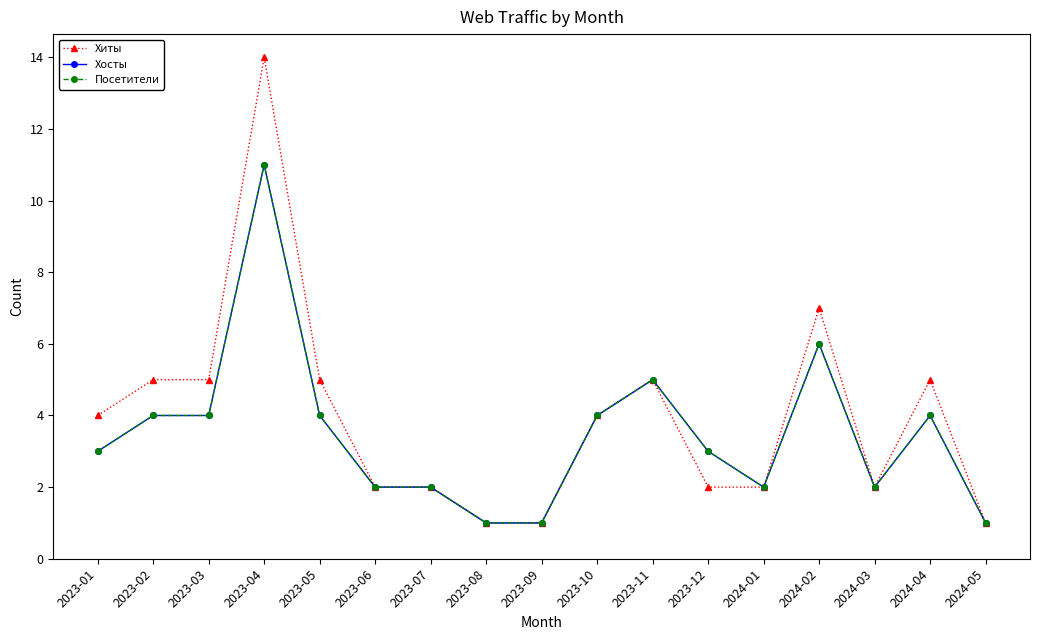

What is the sum of all Хиты values?

67